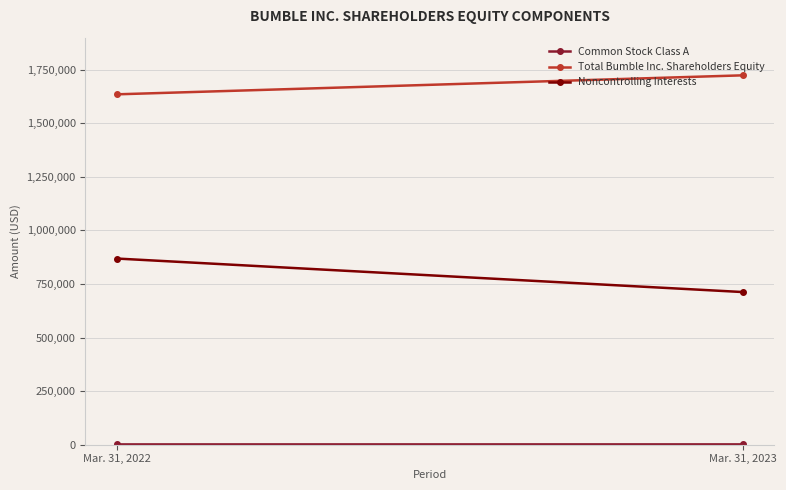

The Common Stock Class A series shows 1296 at Mar. 31, 2022. True or false?

True